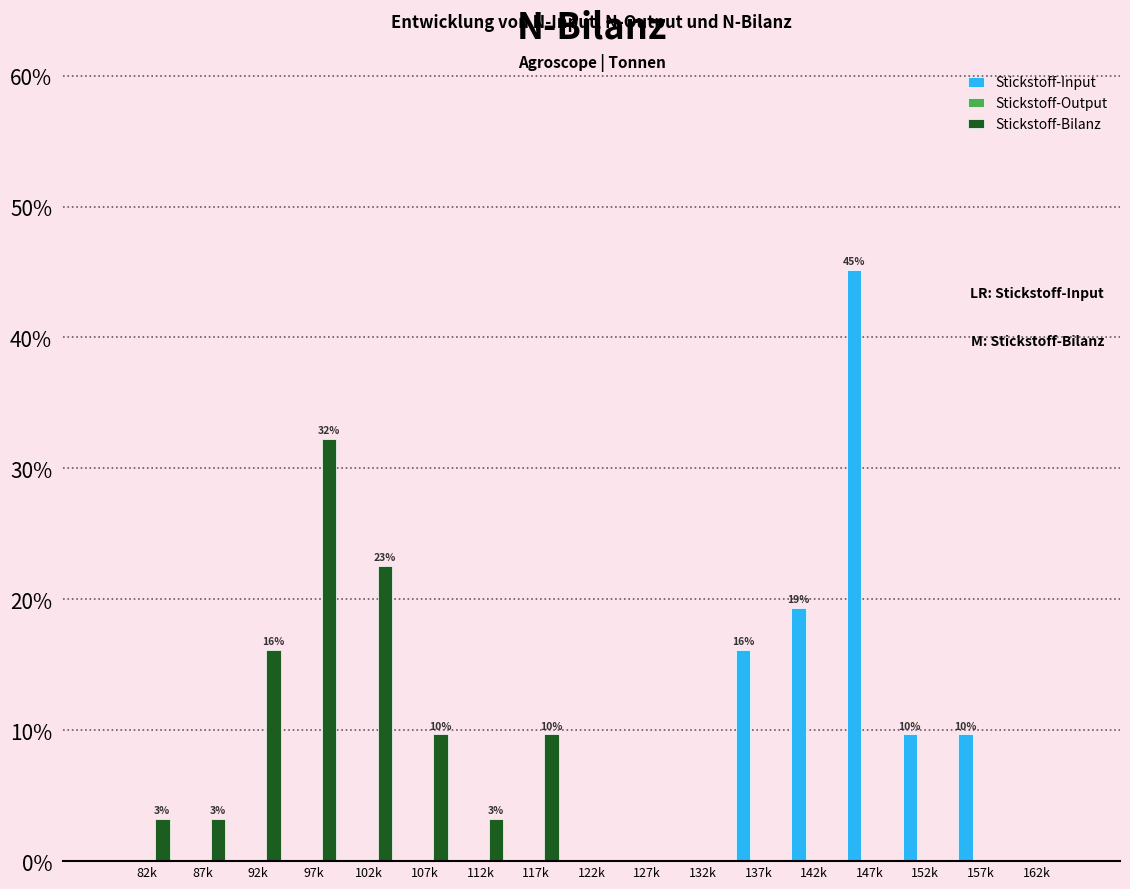

At which label does Stickstoff-Bilanz reach its peak?

97k